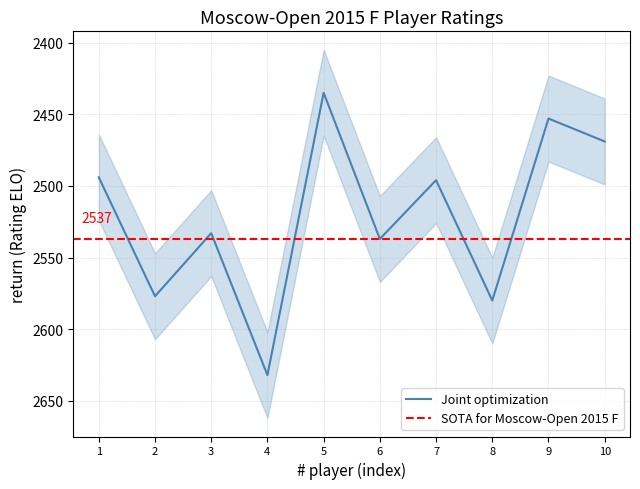

Reading left to right, what are all the values shown in this chart?

2494	2577	2533	2632	2435	2537	2496	2580	2453	2469